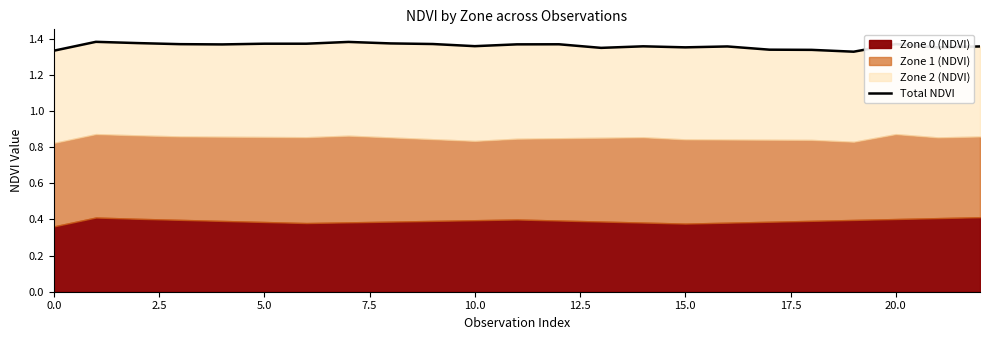

What is the minimum value shown in the chart?

1.3